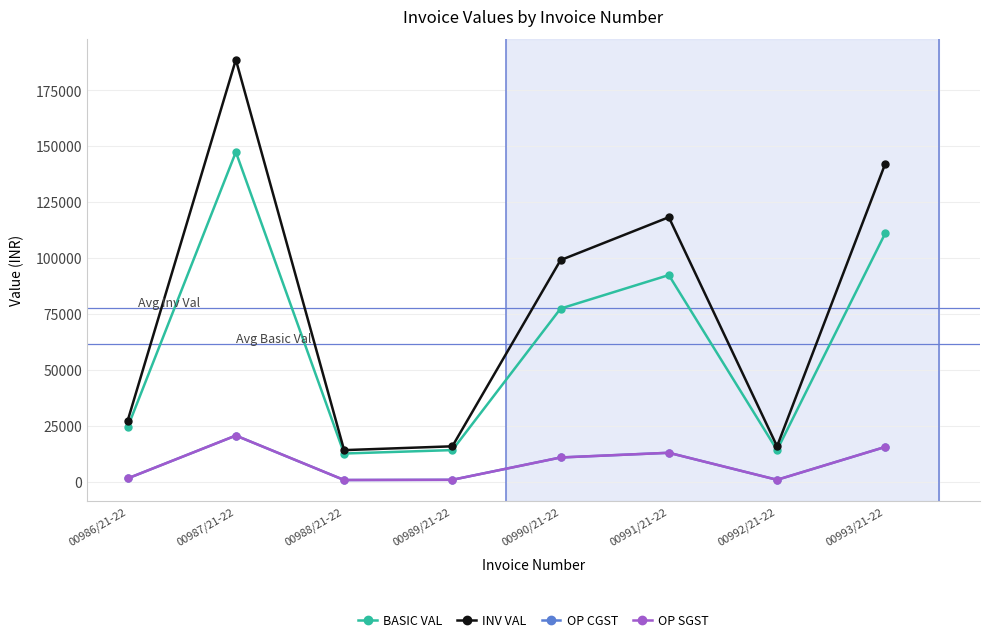

Does the chart have visible grid lines?

Yes